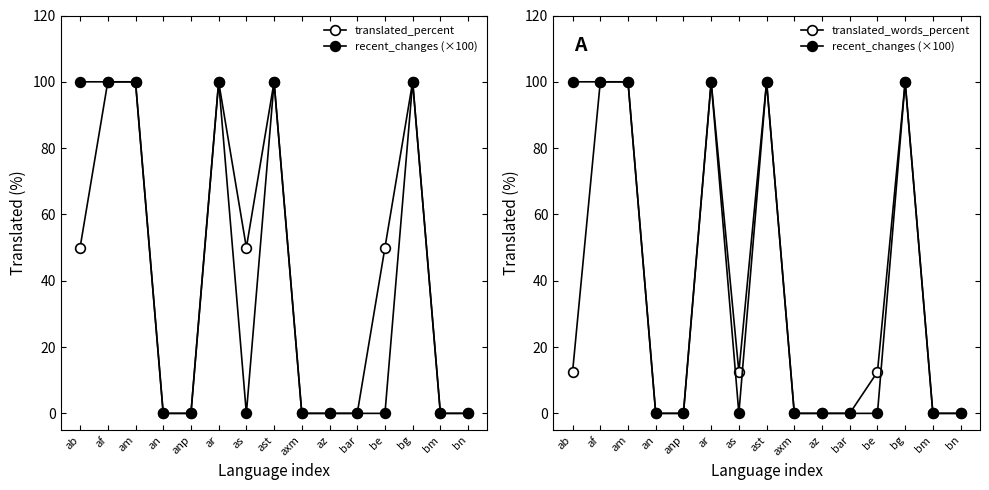

True or false: recent_changes (×100) and translated_percent cross at least once.

False